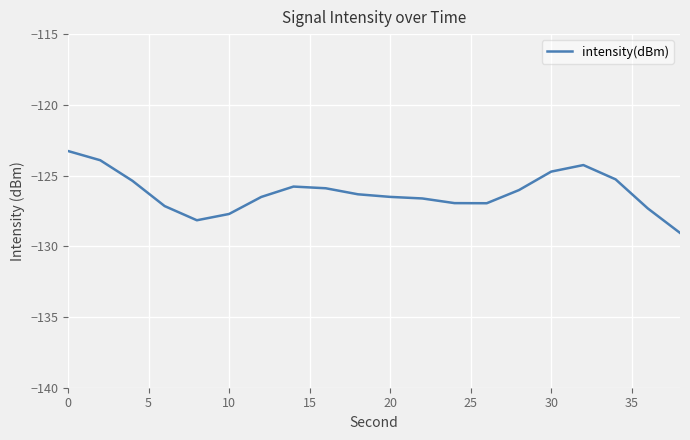

What is the average value?

-126.2